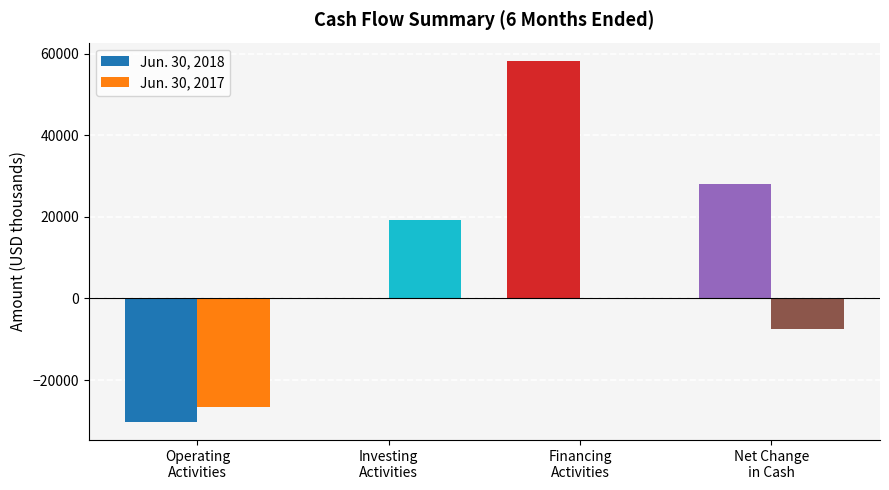

The value of Jun. 30, 2018 at Net Change
in Cash is 7685. True or false?

False